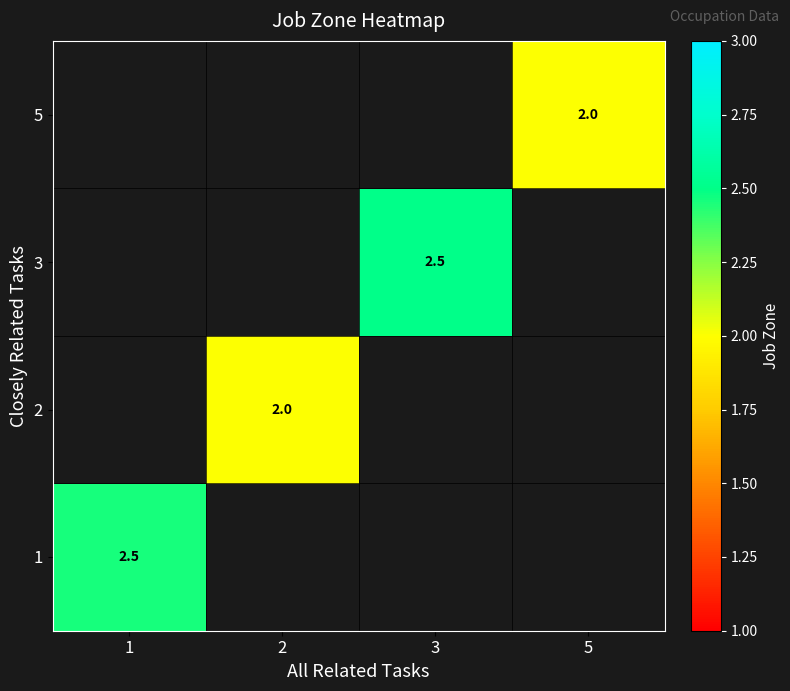

List the labels in order of 3 value, smallest first.

1, 2, 3, 5